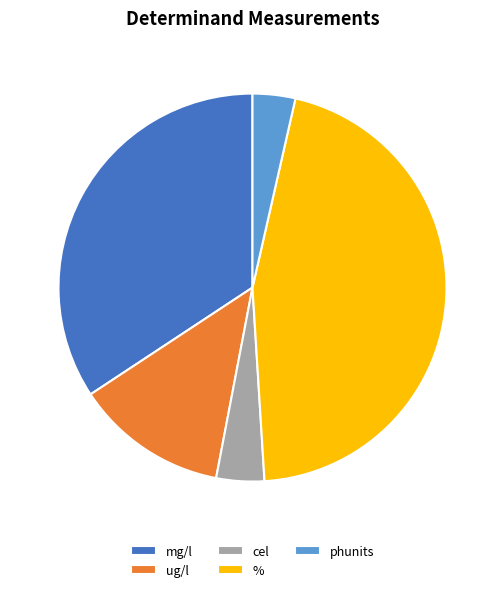

Is the sum of phunits and mg/l greater than half?

No